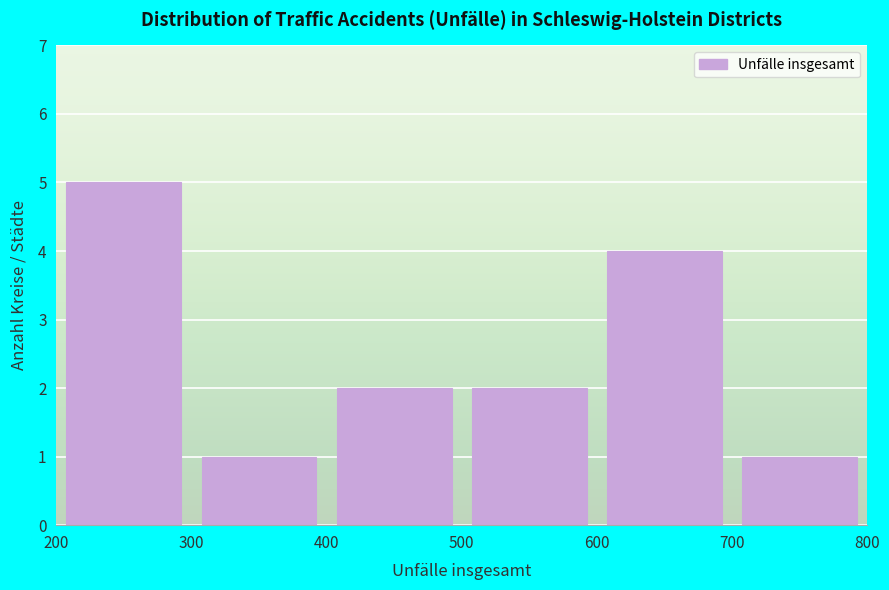

Over which range of the x-axis is the bar tallest?

200 to 300